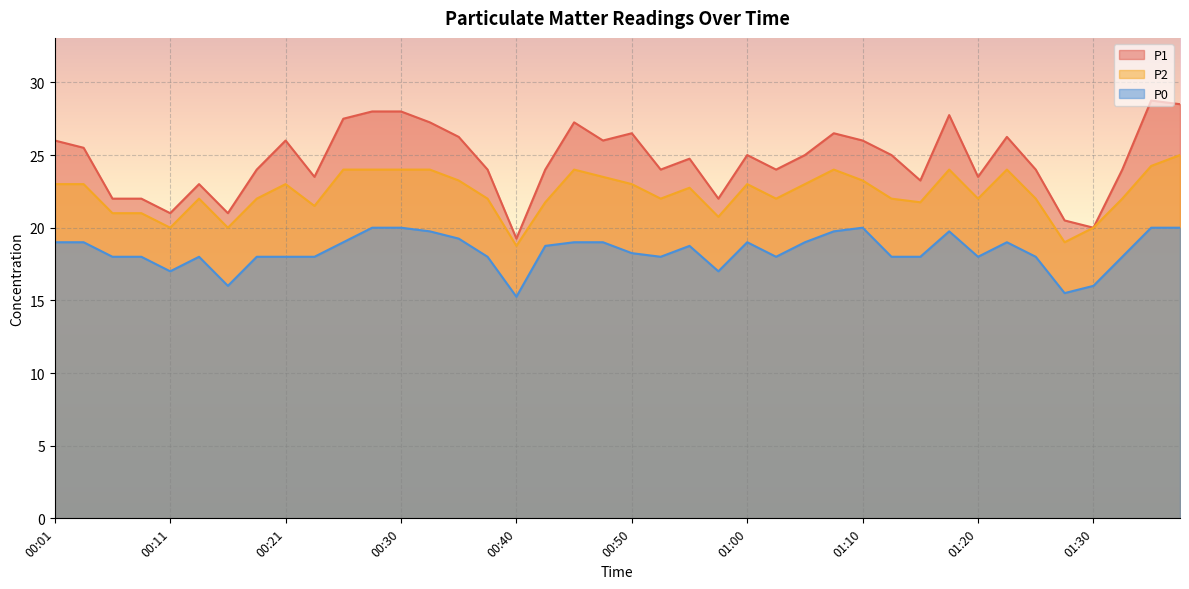

What is the sum of the P2 values at 00:50 and 00:16?

43.0